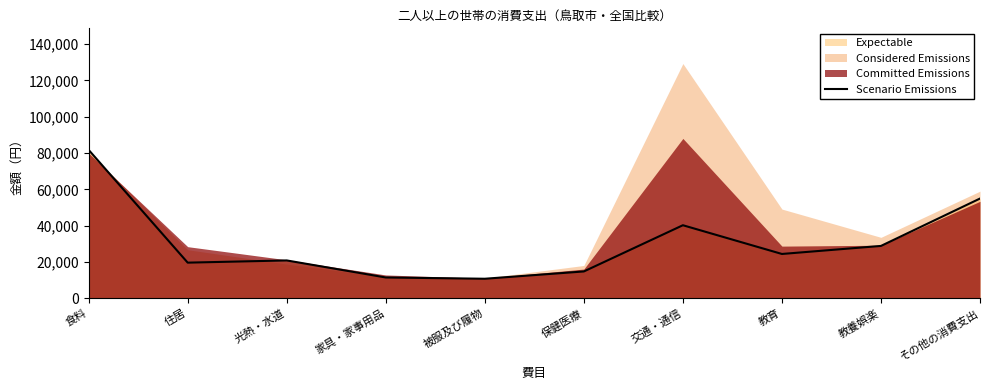

At which category does the chart reach its minimum across all series?

被服及び履物